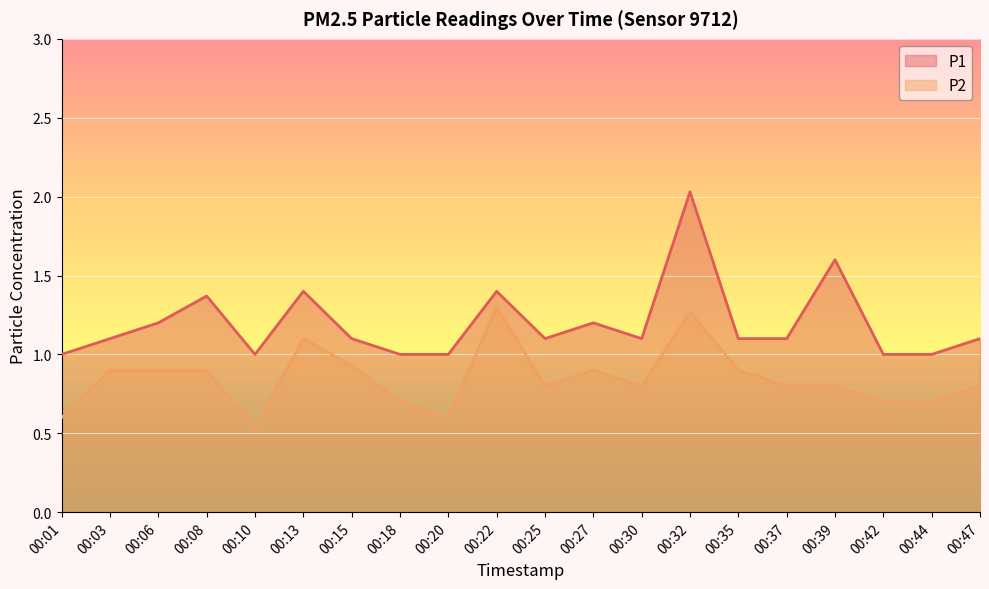

What is the total value across all series at 00:42?

1.7